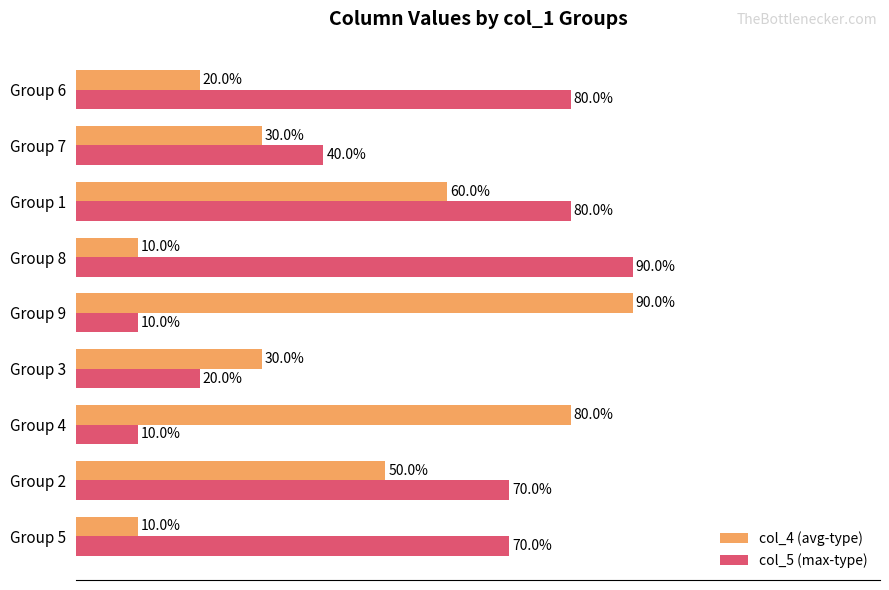

At which category is the sum across all series the highest?

Group 1